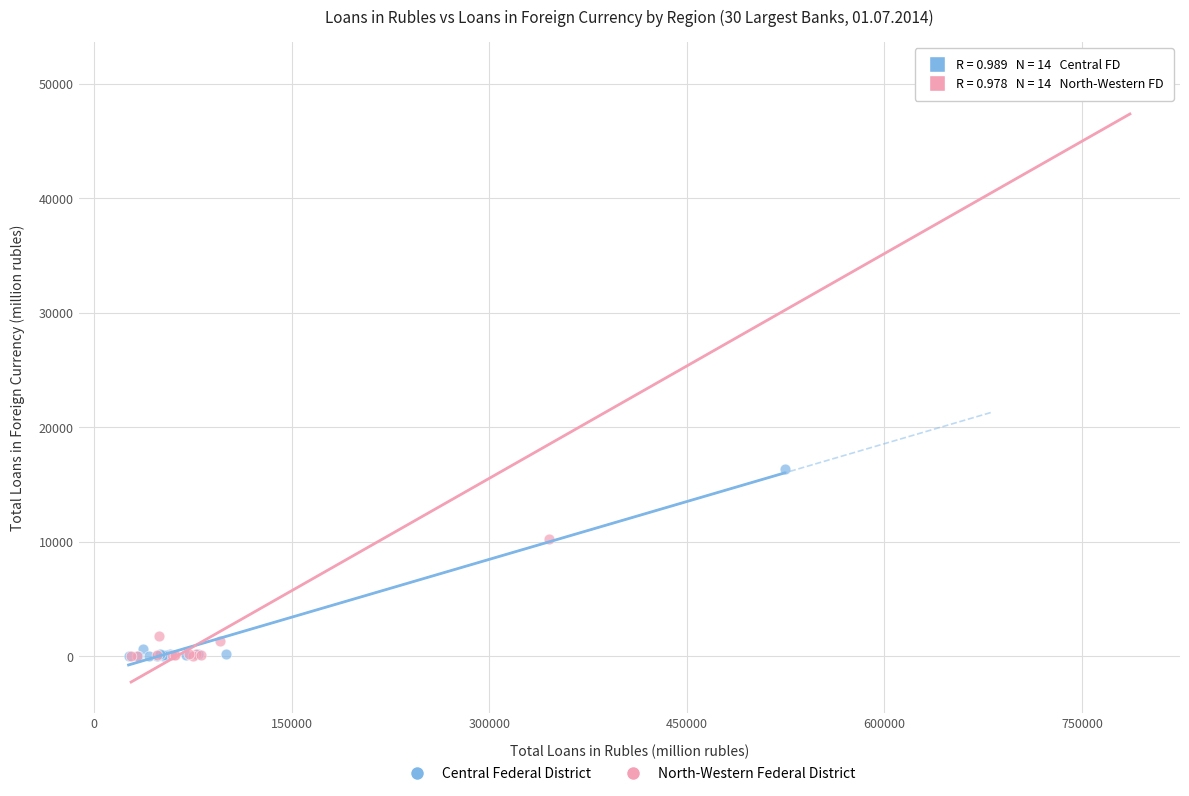

Which series has the widest spread of Y values?

North-Western Federal District